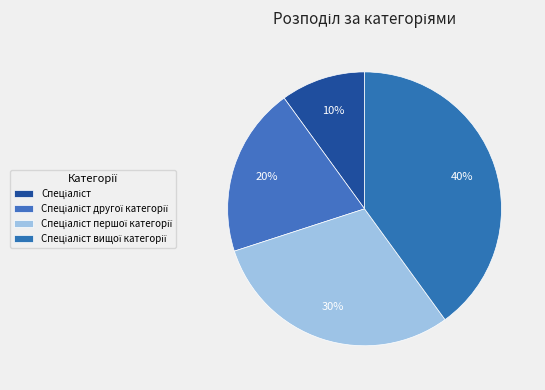

How many slices are in this pie chart?

4